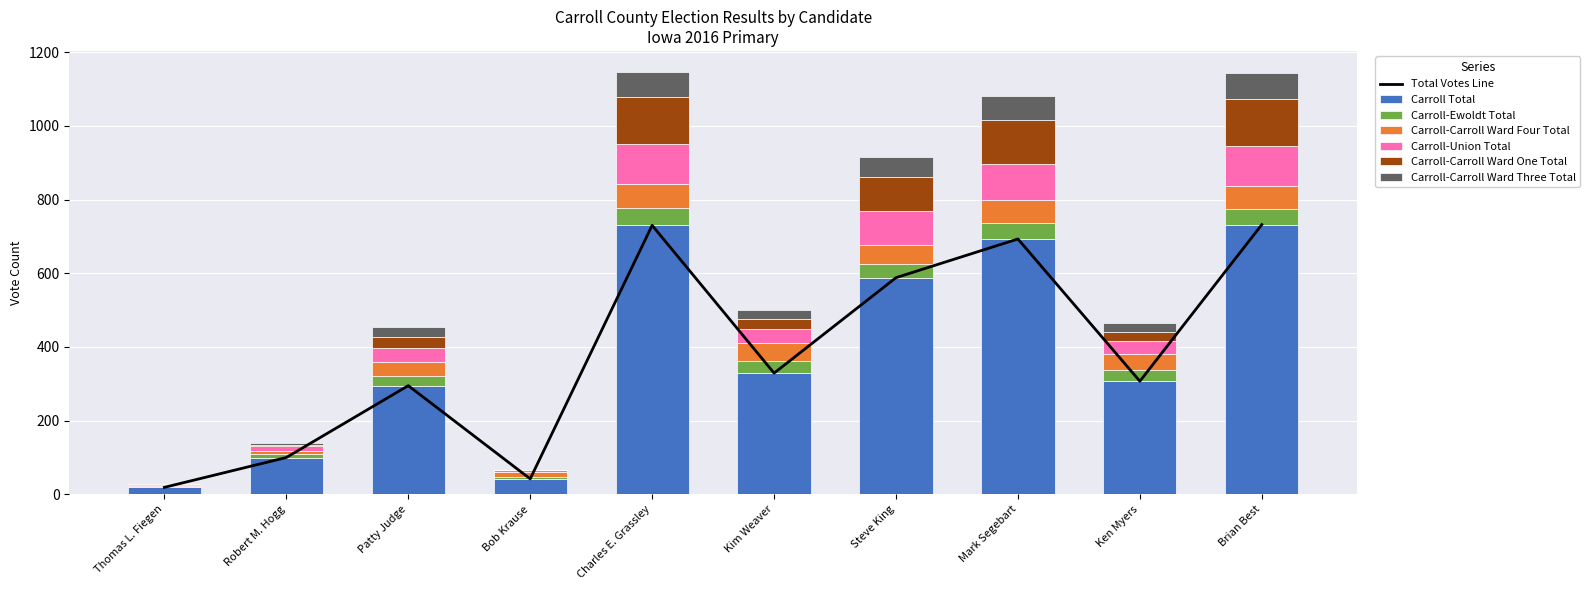

The Carroll Total series shows 730 at Charles E. Grassley. True or false?

True